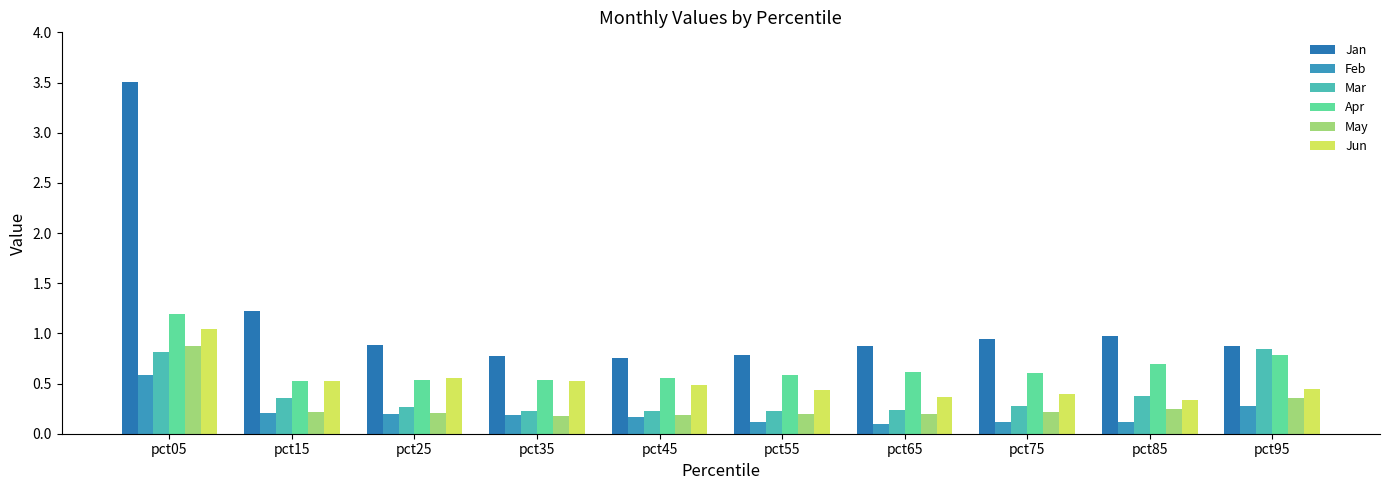

How many categories are shown in the chart?

10